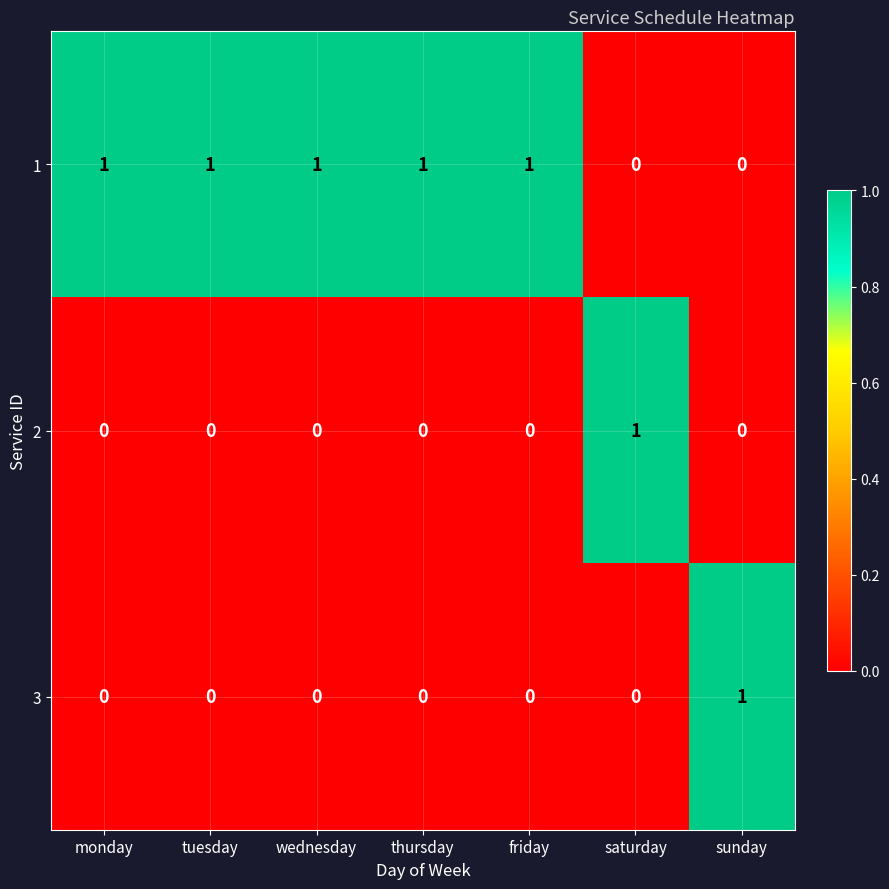

True or false: 1 has a value of 0 at saturday.

True